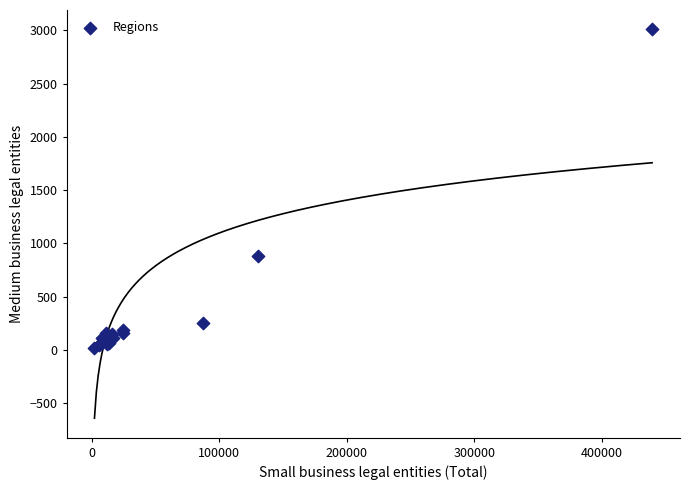

What Y value in the scatter plot is closest to 1512?

878